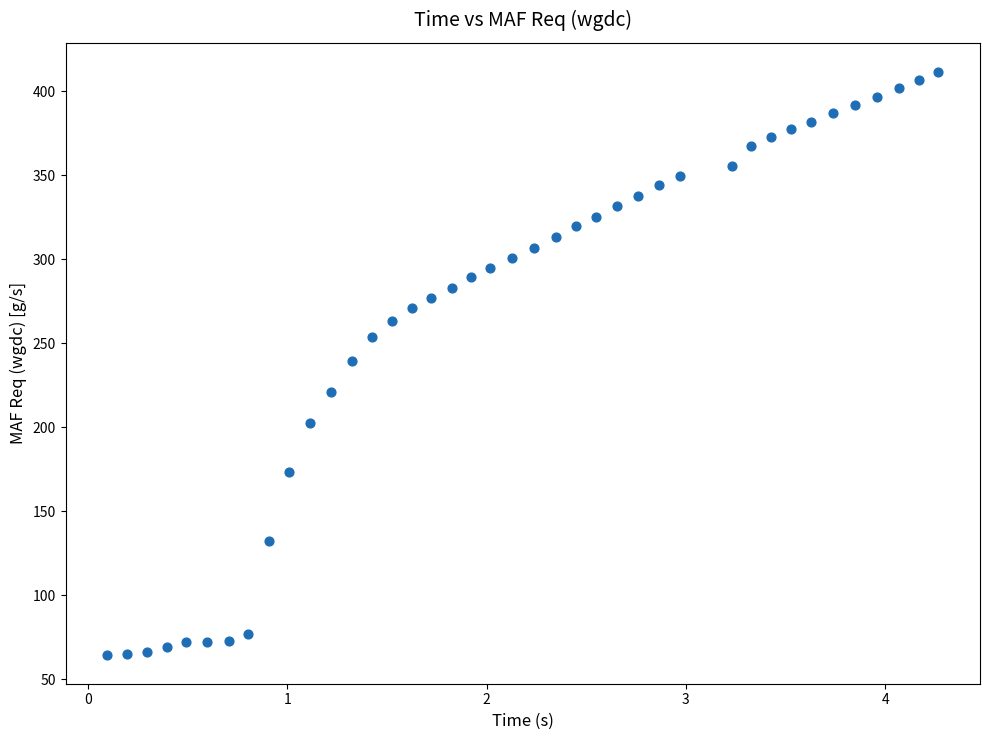

What is the range of Y values (max minus min)?

346.9